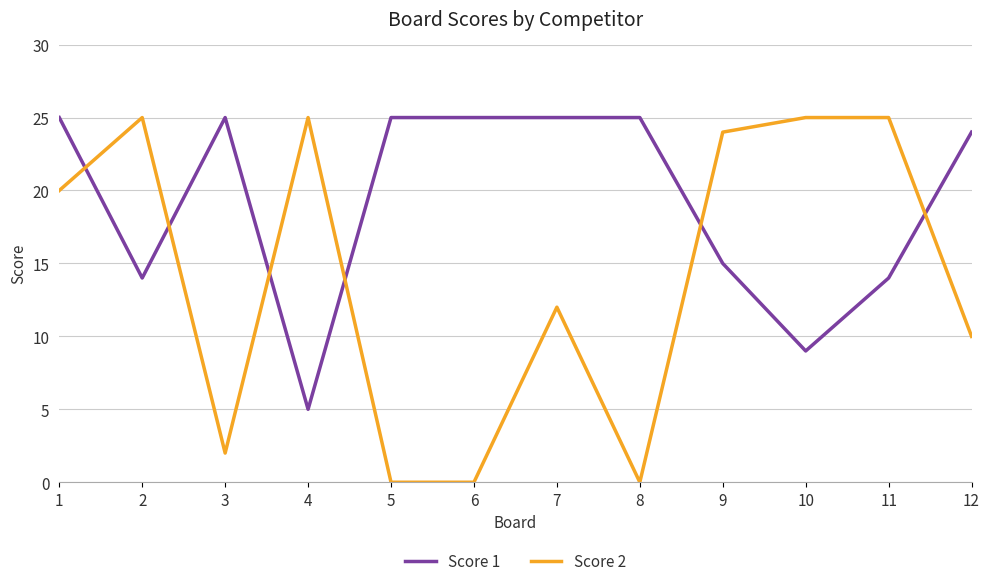

Reading left to right, transcribe all the data shown in this chart.

Score 1: 25	14	25	5	25	25	25	25	15	9	14	24
Score 2: 20	25	2	25	0	0	12	0	24	25	25	10